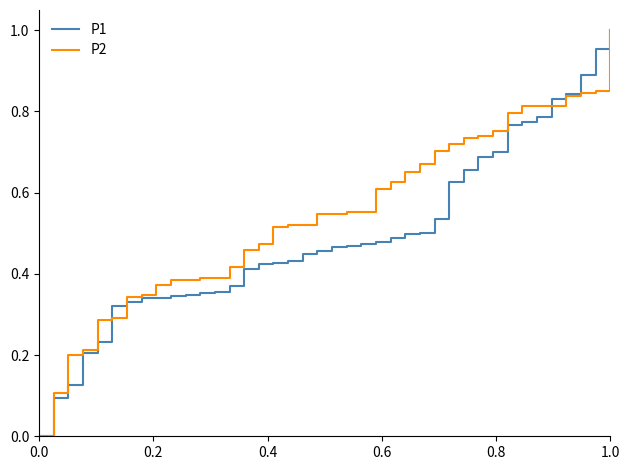

Which series has the largest total across all categories?

P2